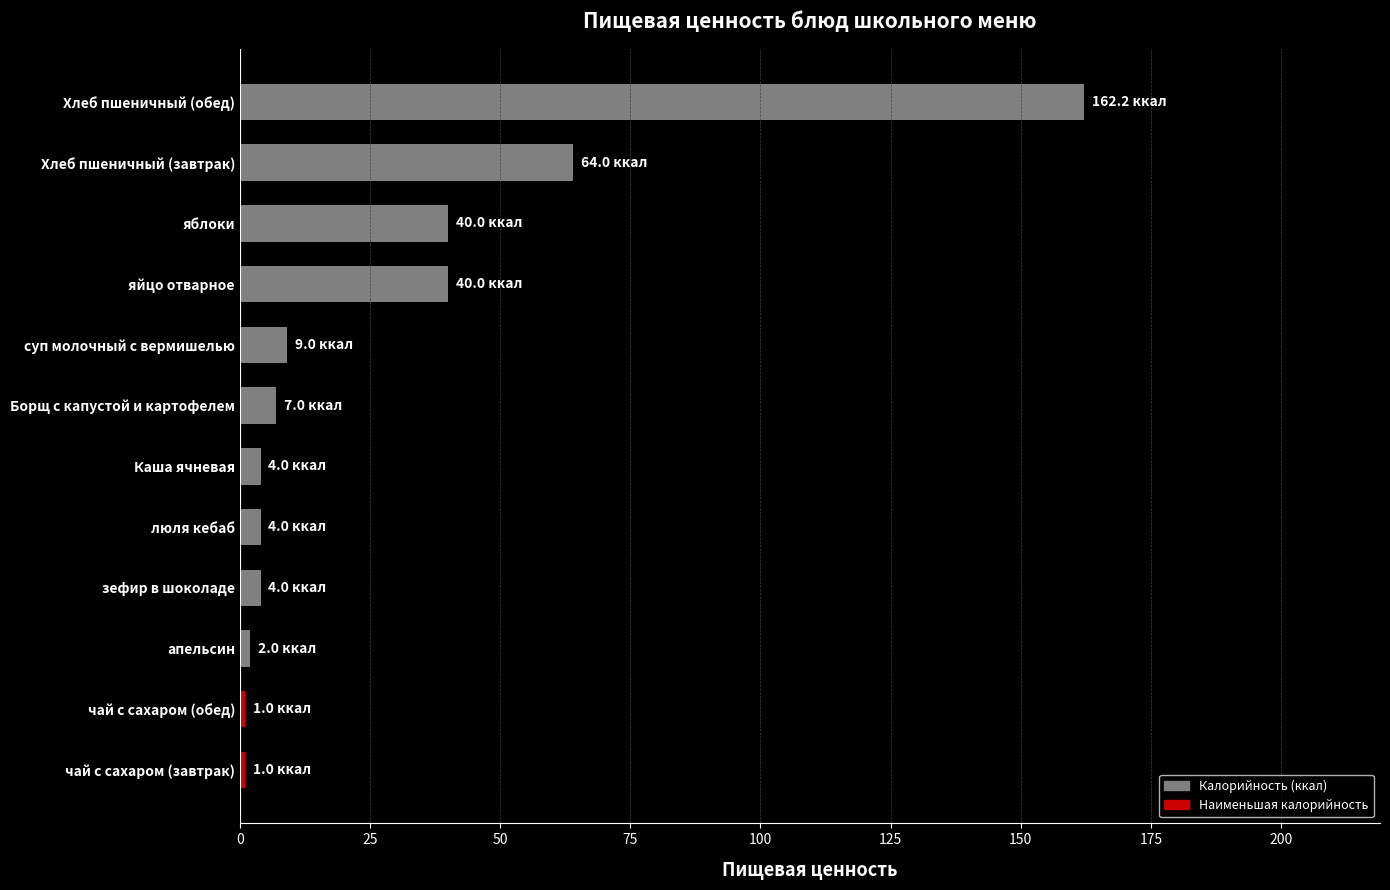

Which has a higher value, яблоки or суп молочный с вермишелью?

яблоки